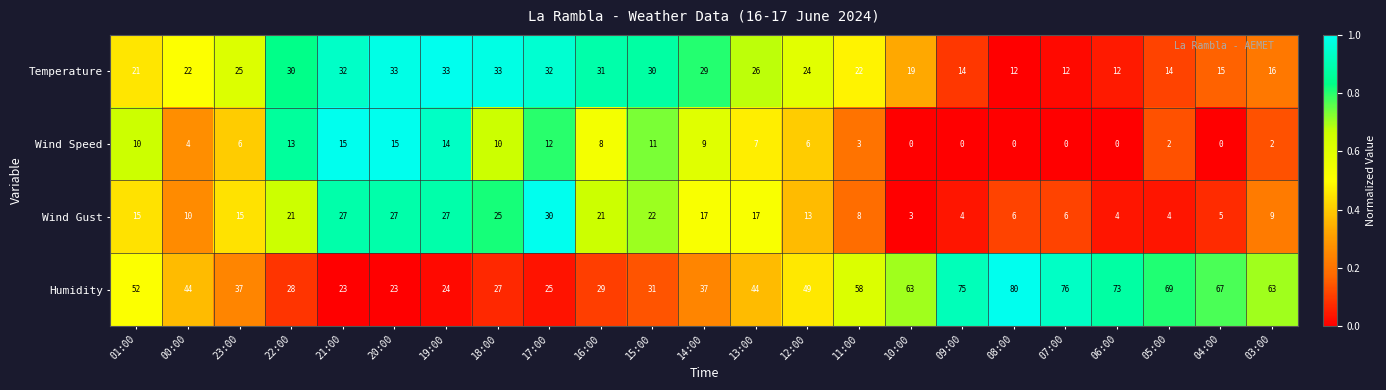

At which category is the sum across all series the highest?

17:00